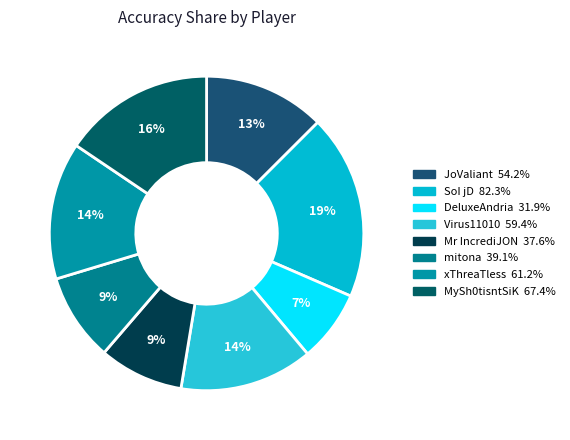

Does MySh0tisntSiK represent more than half of the total?

No